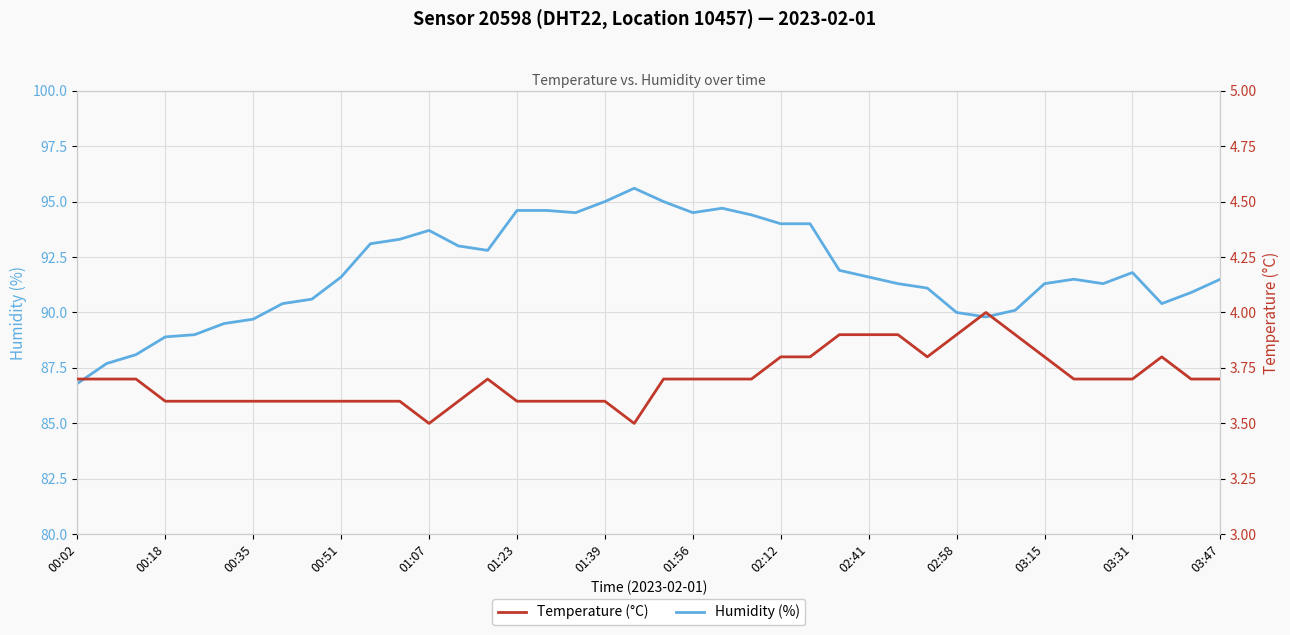

At how many categories does at least one series exceed 31?

40